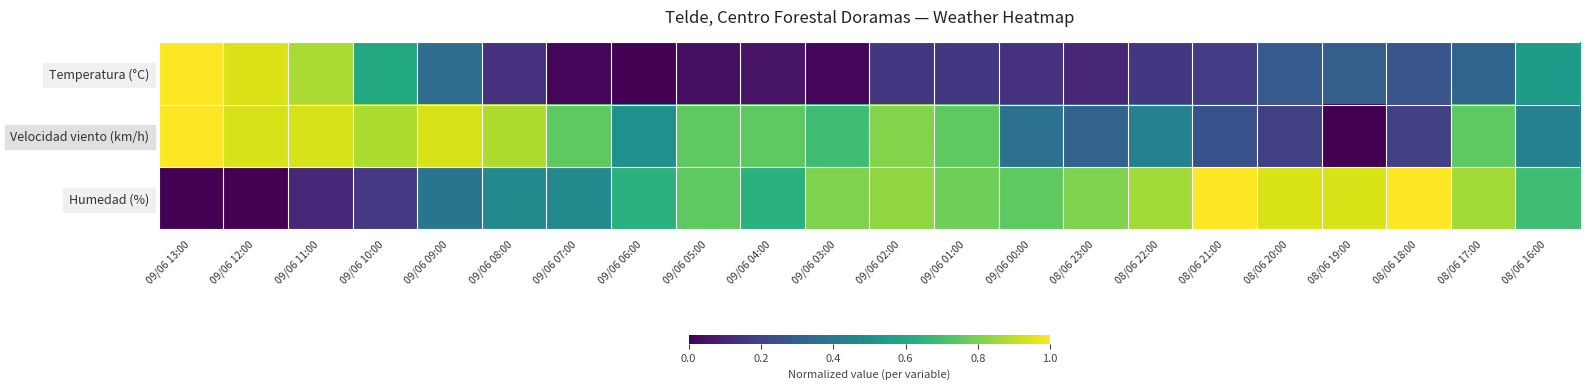

What is the maximum value shown in the chart?

1.0